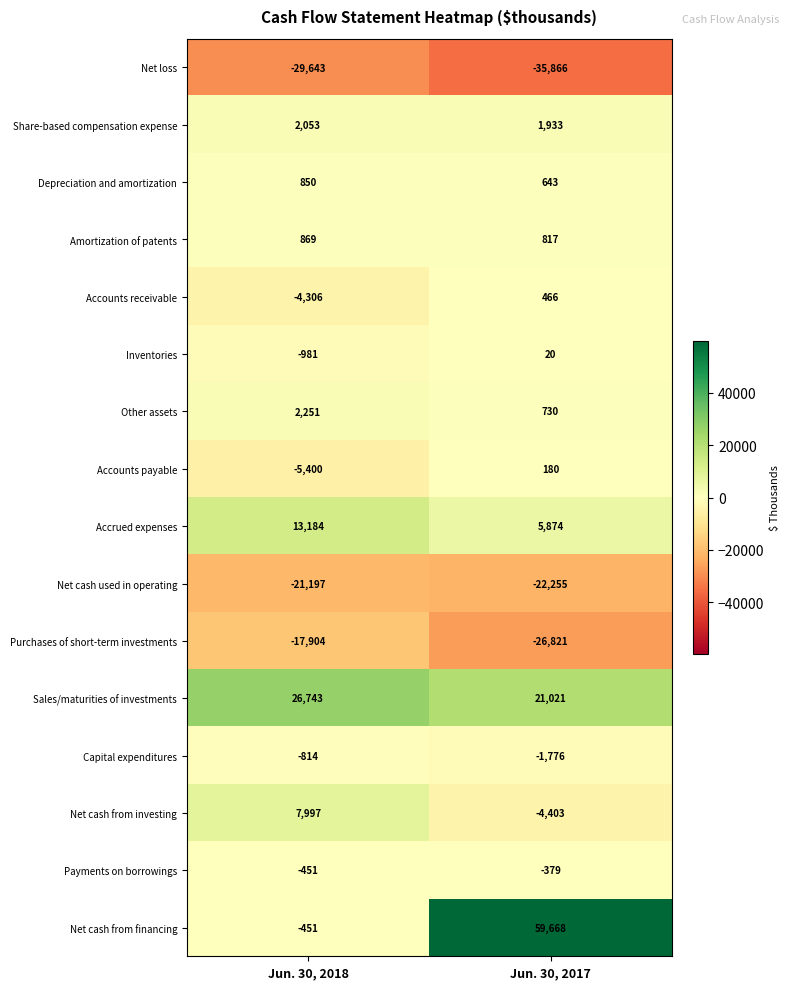

What is the average value of the Accounts receivable series?

-1920